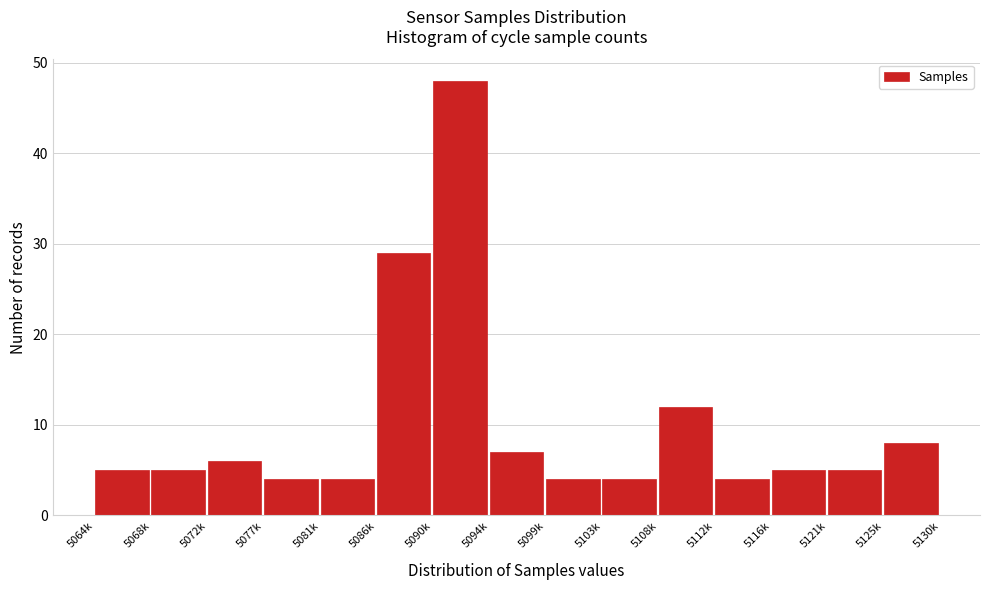

Reading left to right, transcribe all the data shown in this chart.

5	5	6	4	4	29	48	7	4	4	12	4	5	5	8